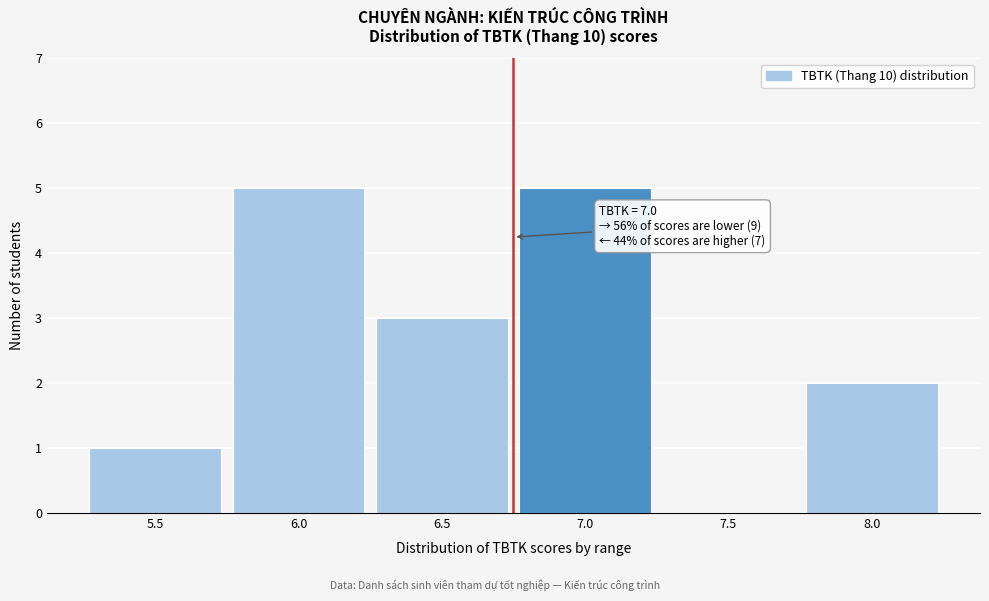

Reading left to right, transcribe all the data shown in this chart.

5.5=1	6.0=5	6.5=3	7.0=5	7.5=0	8.0=2